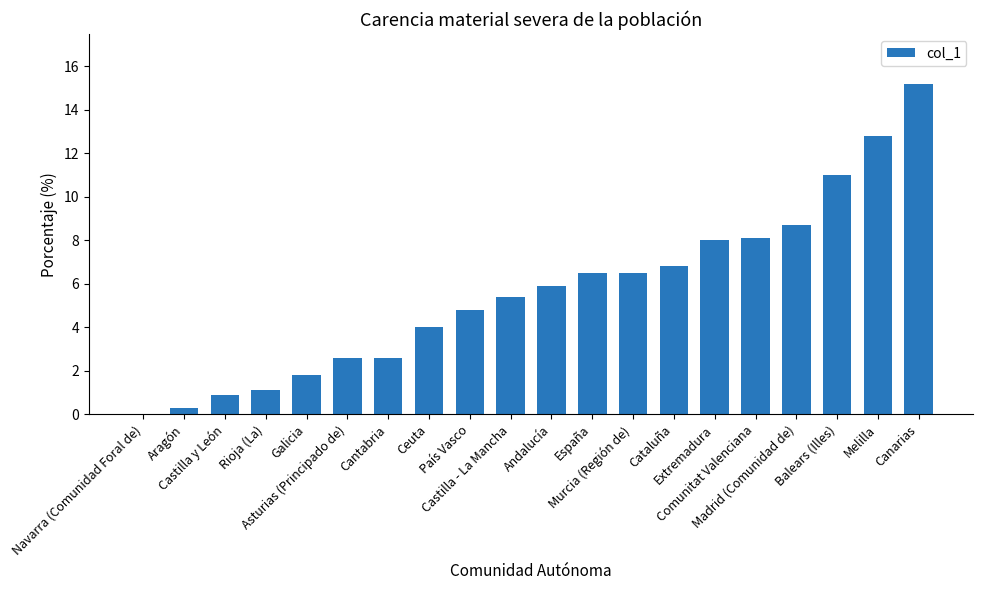

What is the greatest value displayed?

15.2